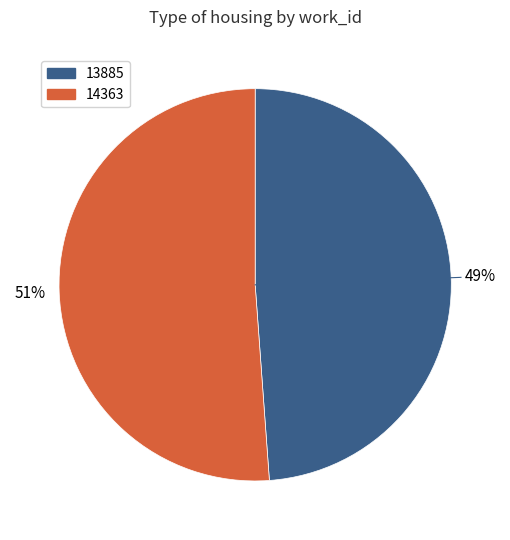

What percentage is the 14363 slice, to the nearest percent?

51%